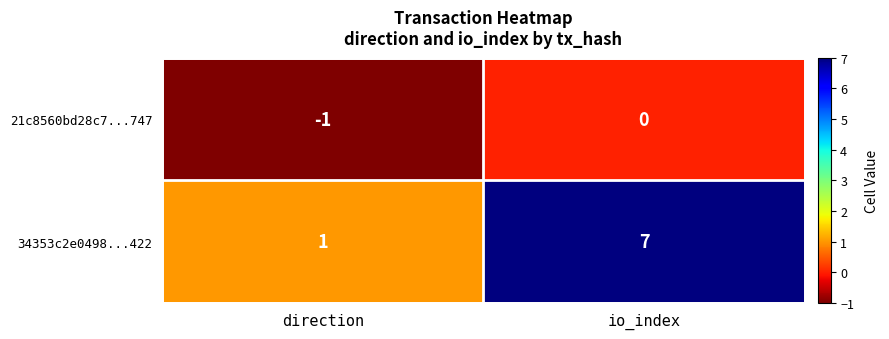

True or false: 34353c2e0498...422 has a value of 1 at io_index.

False